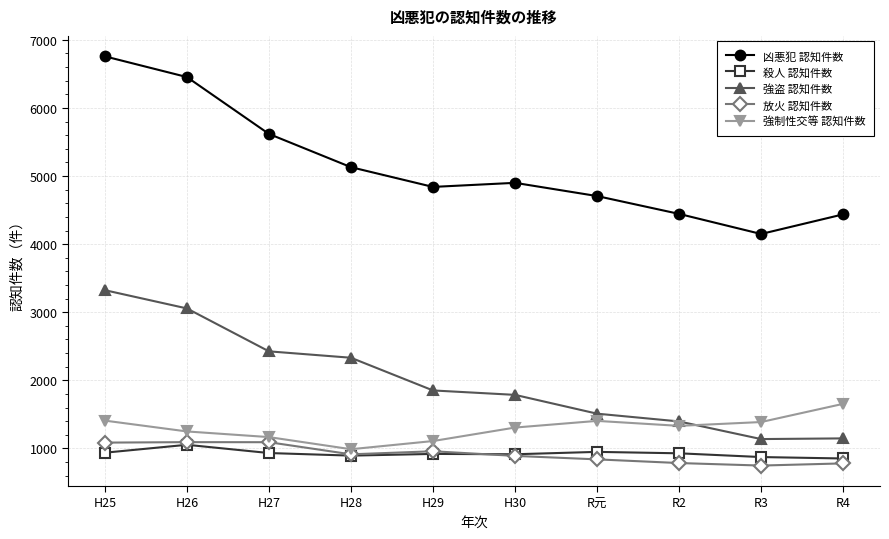

What is the difference between the highest and lowest values at H28?

4235